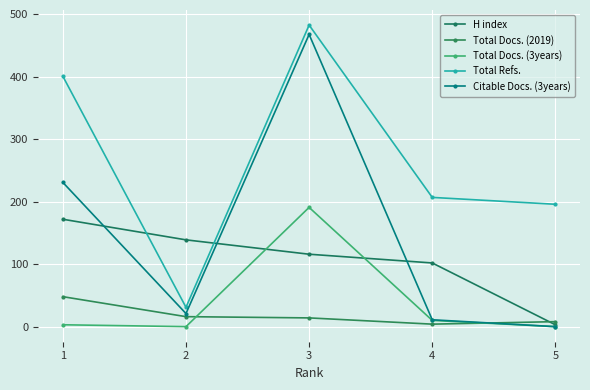

Reading right to left, extract all data points from this chart.

H index: 3	102	116	139	172
Total Docs. (2019): 8	4	14	16	48
Total Docs. (3years): 0	10	191	0	3
Total Refs.: 196	207	483	31	401
Citable Docs. (3years): 0	11	468	21	231